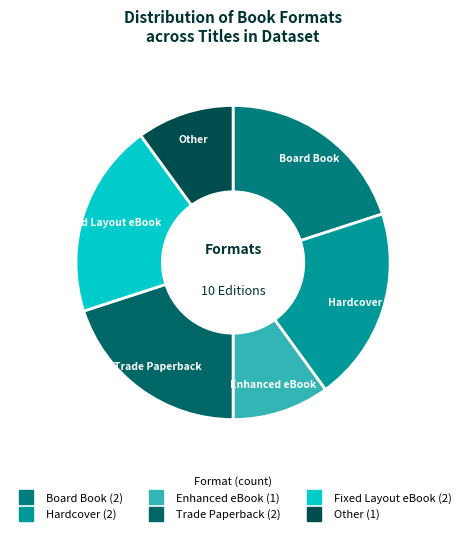

Is the sum of Enhanced eBook and Board Book greater than half?

No